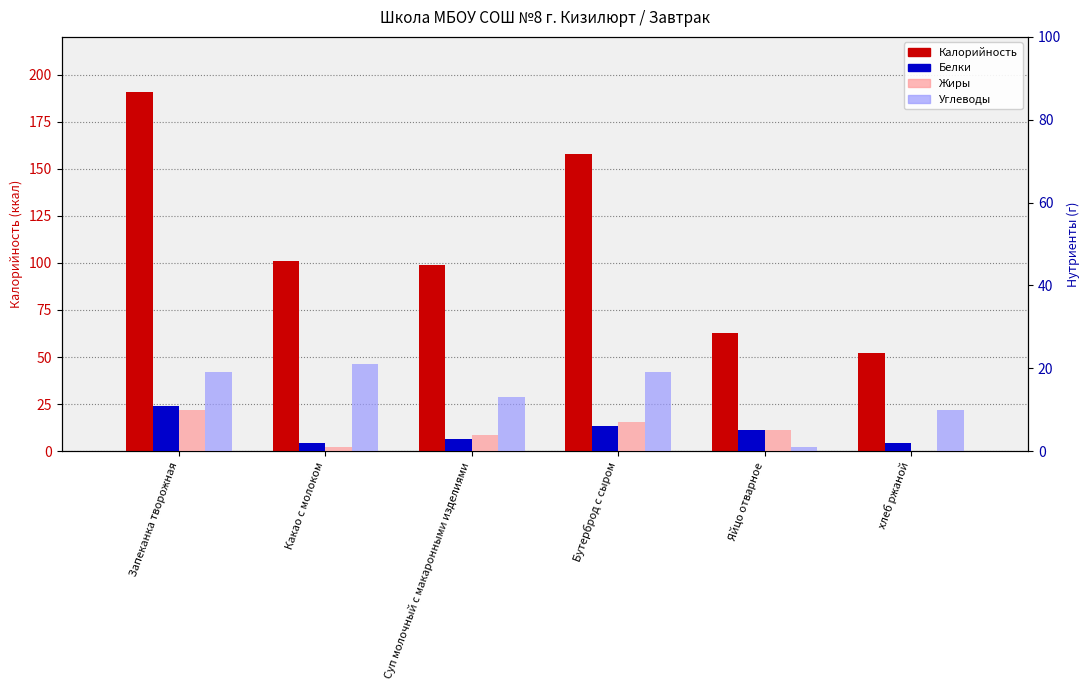

What are all the series names shown in the legend?

Калорийность, Белки, Жиры, Углеводы